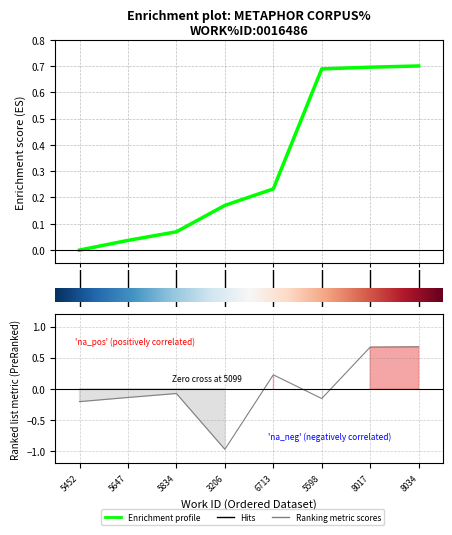

At which category is the sum across all series the highest?

8034